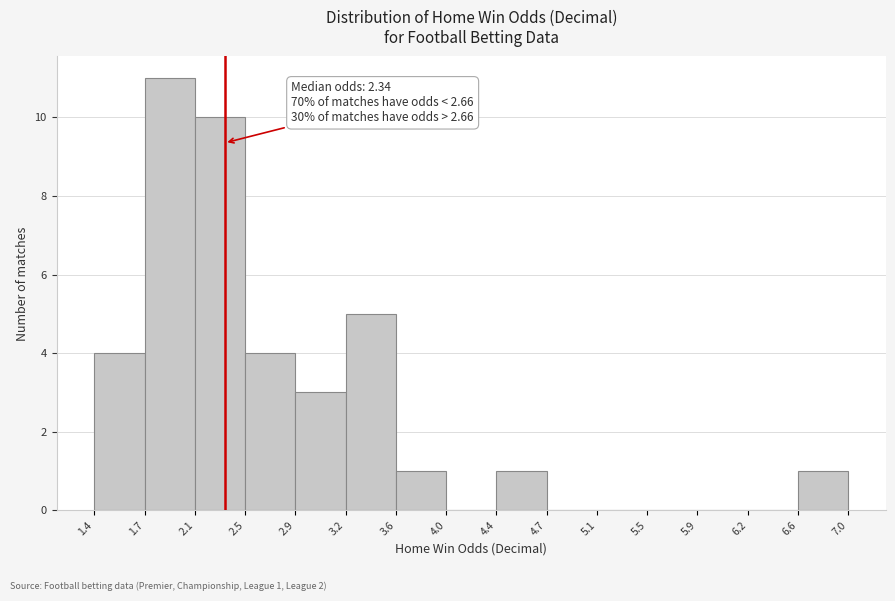

Which range on the x-axis has the tallest bar?

1.7 to 2.1